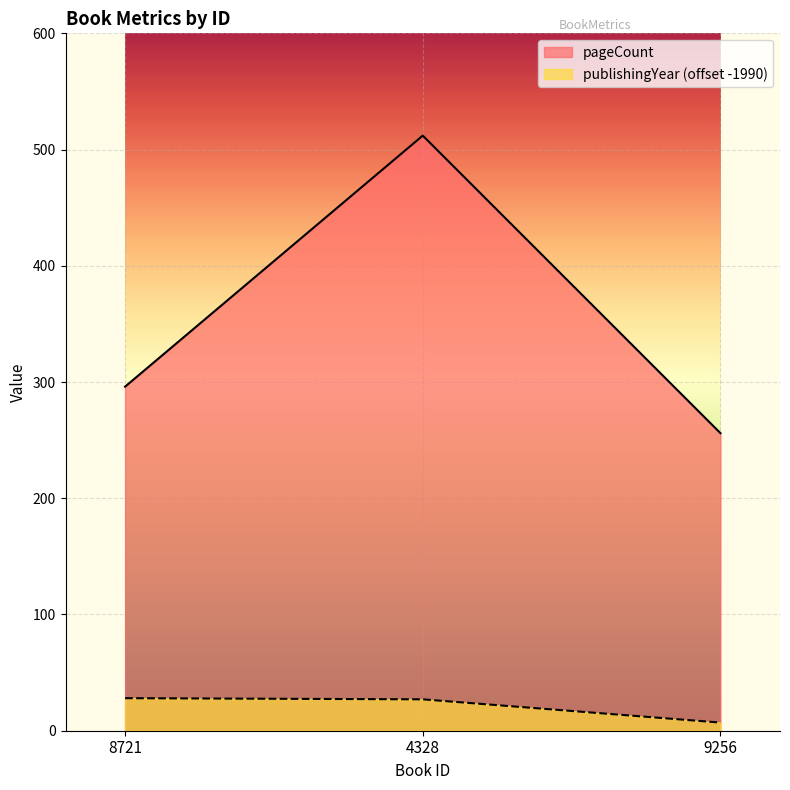

What is the sum of the pageCount values at 8721 and 4328?

808